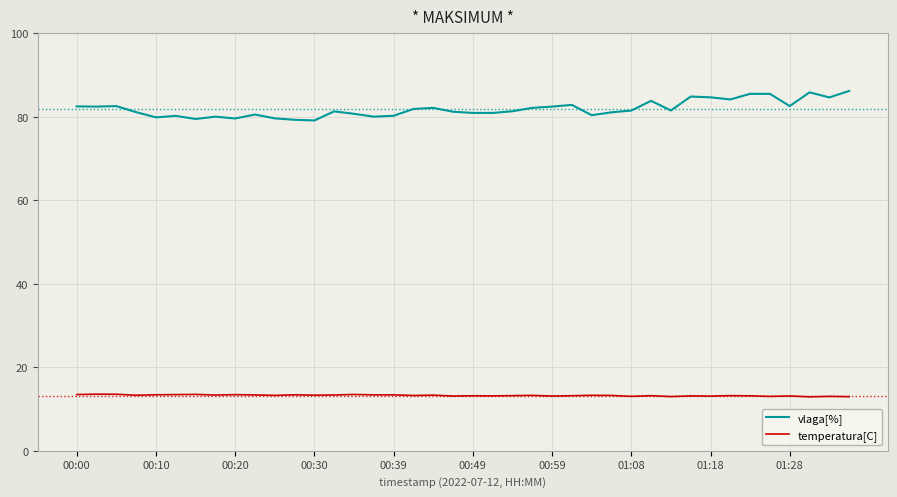

What is the maximum value shown in the chart?

86.2